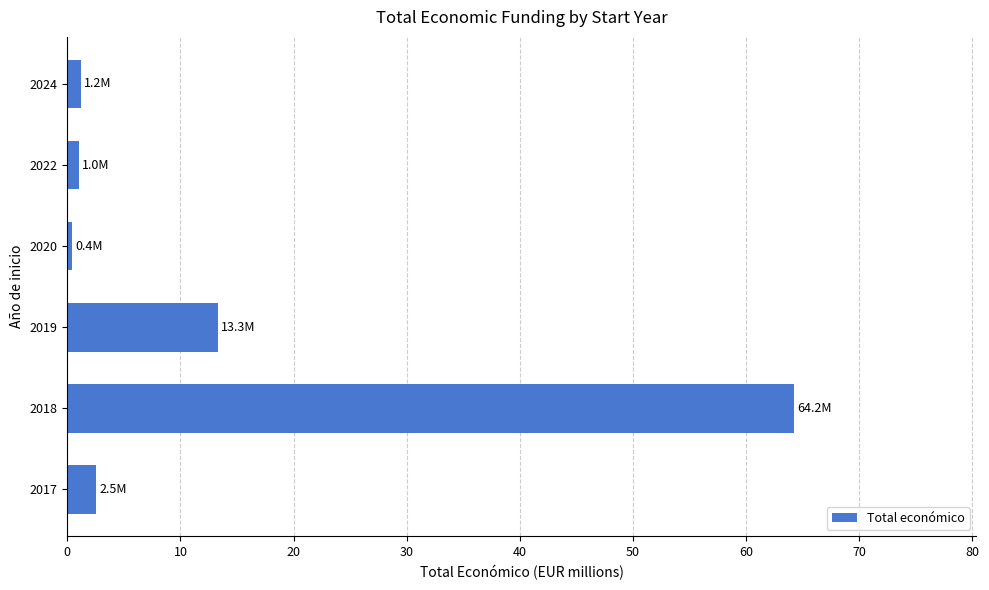

Where is the data nearest to the value 32?

2019